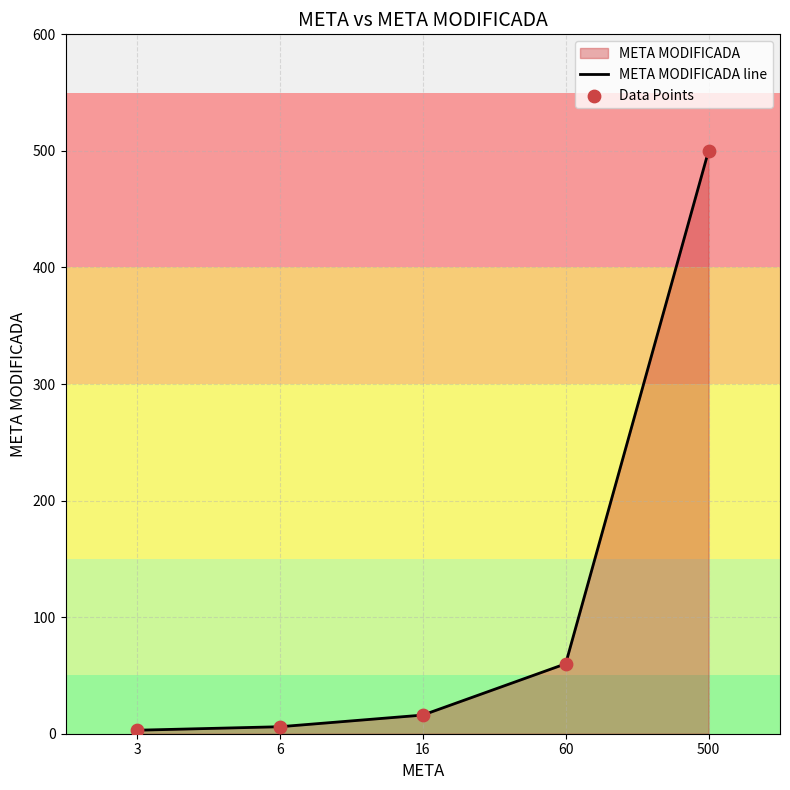

At which category is the sum across all series the highest?

500